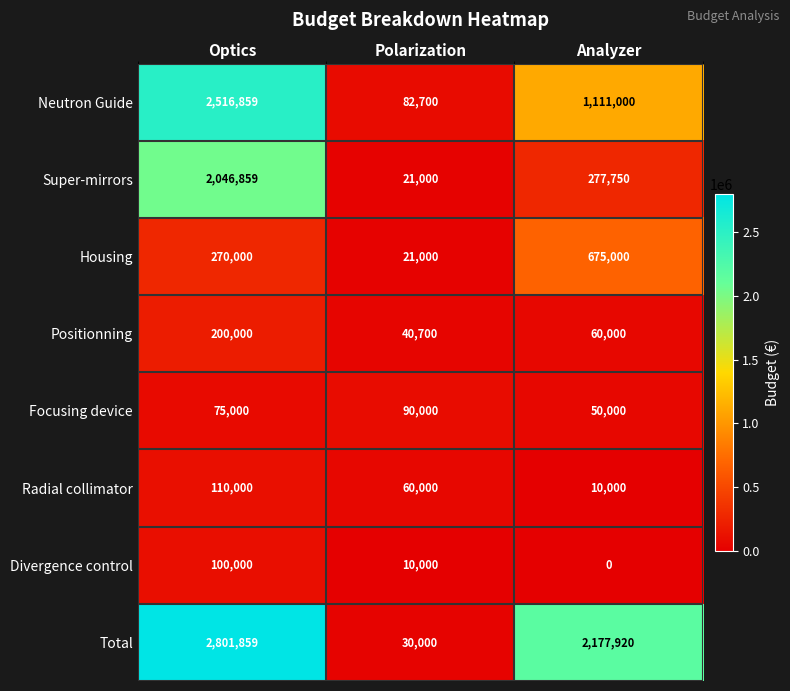

List the series in order of their peak value, lowest first.

Focusing device, Divergence control, Radial collimator, Positionning, Housing, Super-mirrors, Neutron Guide, Total